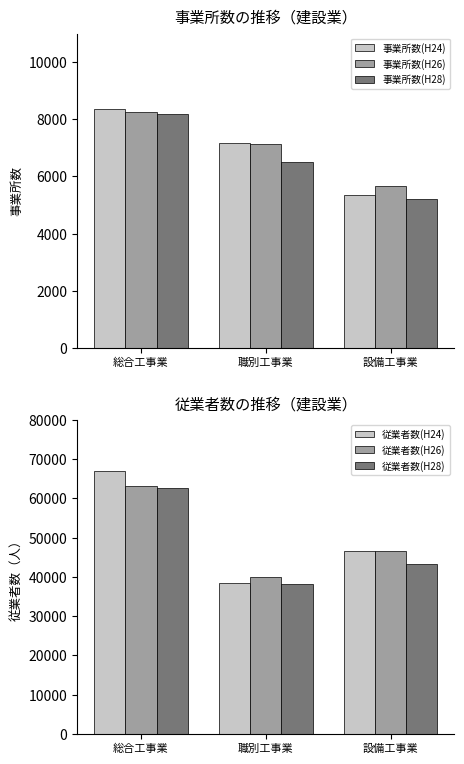

Is it true that 事業所数(H24) equals 13999 at 総合工事業?

False